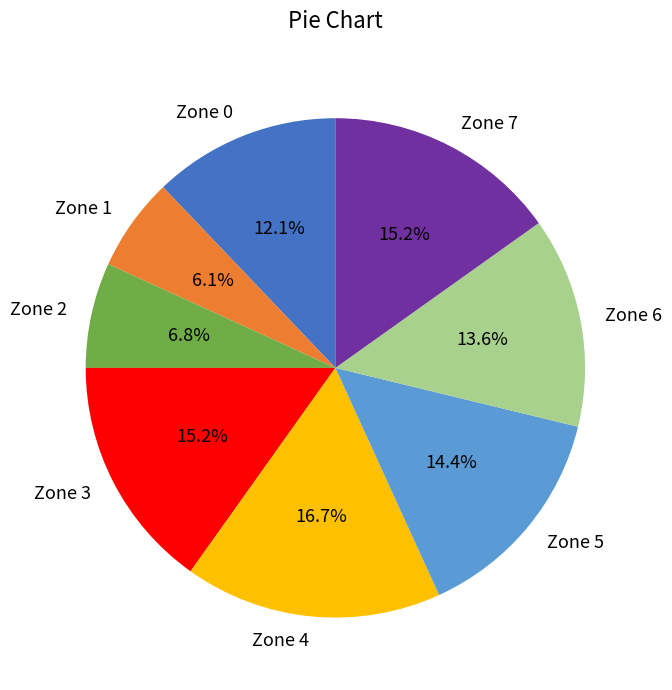

How many segments does this pie chart have?

8